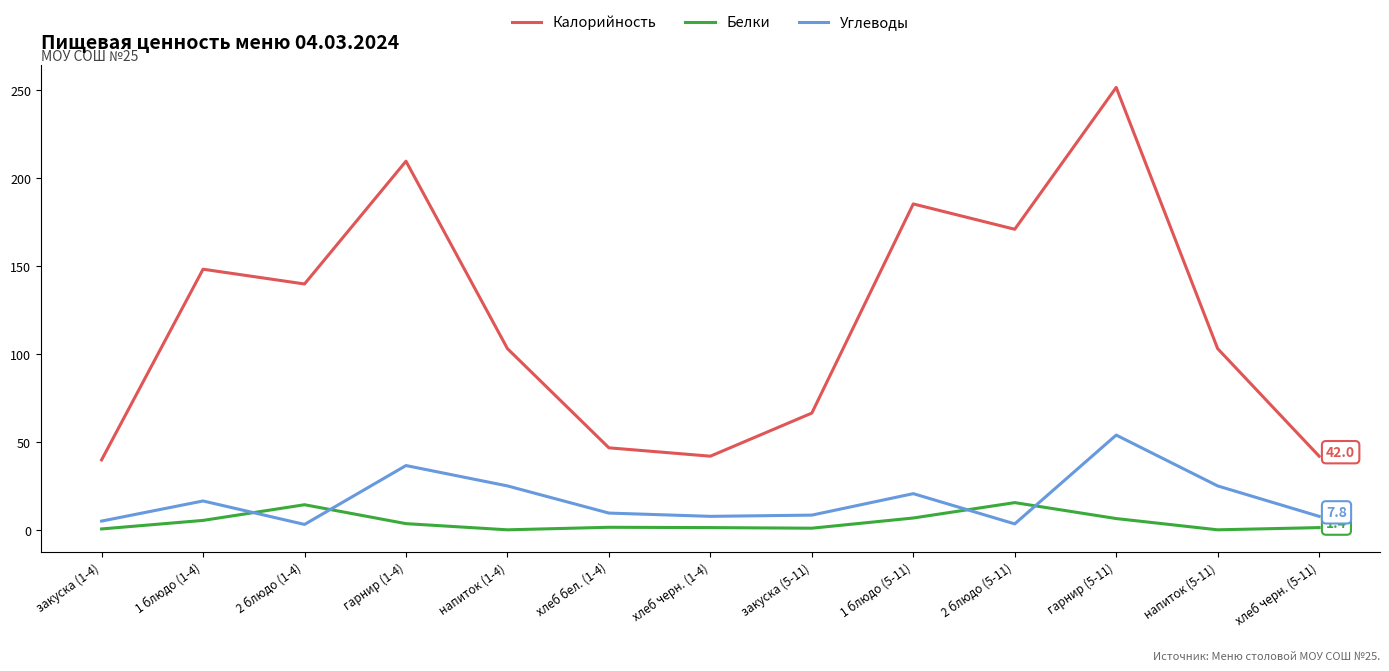

What position from the left is гарнир (5-11)?

11